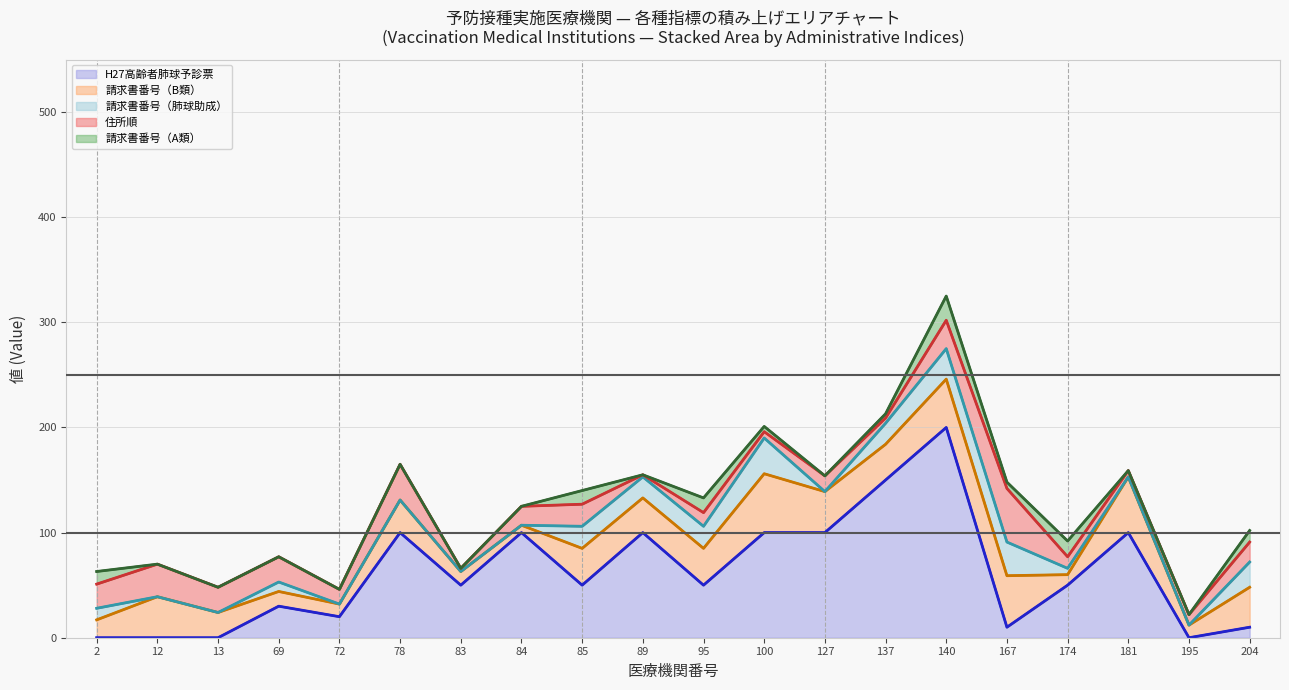

At 69, list the series in order from largest to smallest.

住所順 (line), 請求書番号（A類） (line), 請求書番号（肺球助成） (line), 請求書番号（B類） (line), H27高齢者肺球予診票 (line)